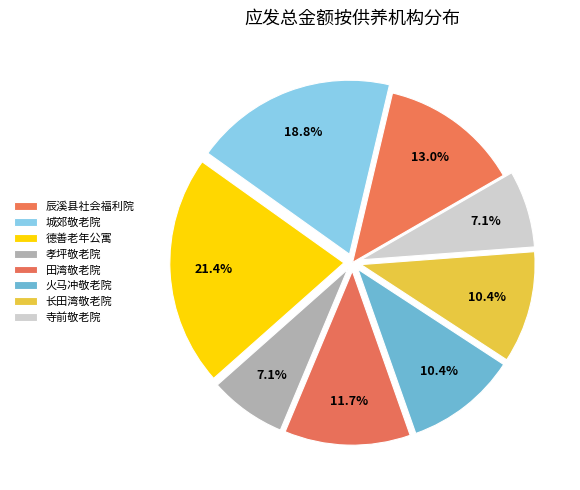

How many segments does this pie chart have?

8